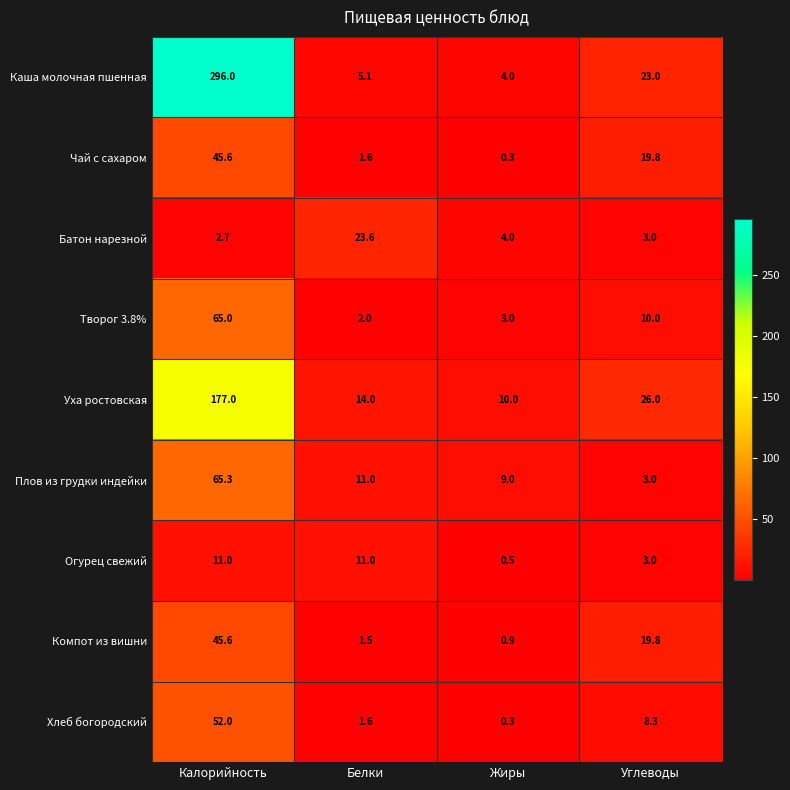

The Батон нарезной series shows 1.8 at Калорийность. True or false?

False